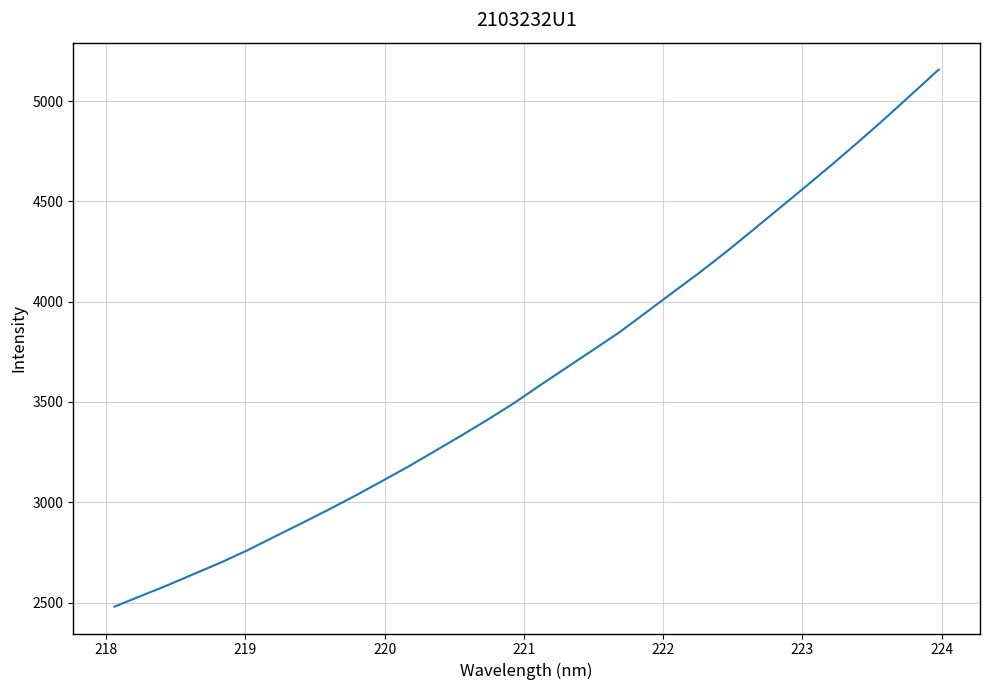

How many series are shown in this chart?

1